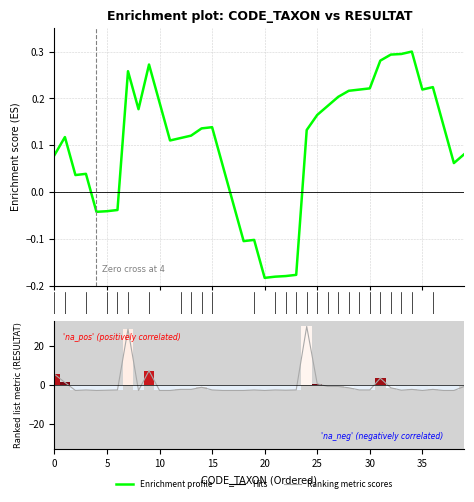

What is the difference between the second highest and minimum values?

31.4